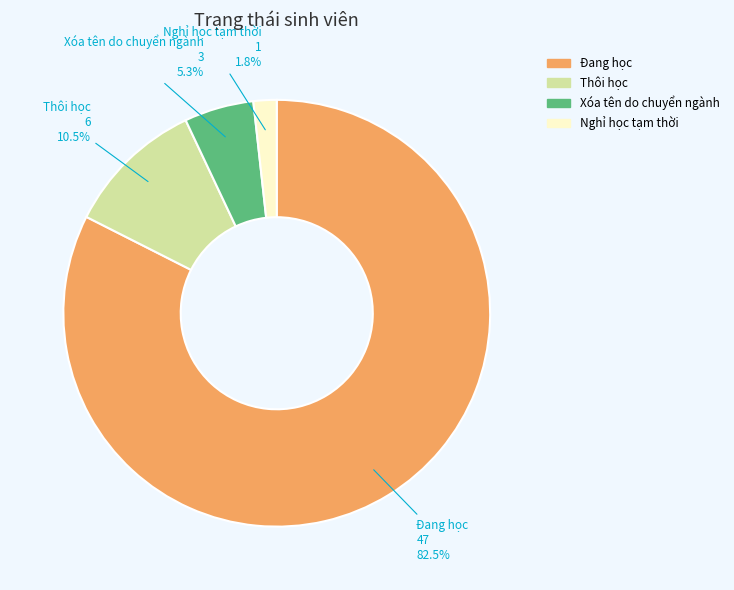

To the nearest percent, what is the difference between the largest and smallest slice percentages?

81%